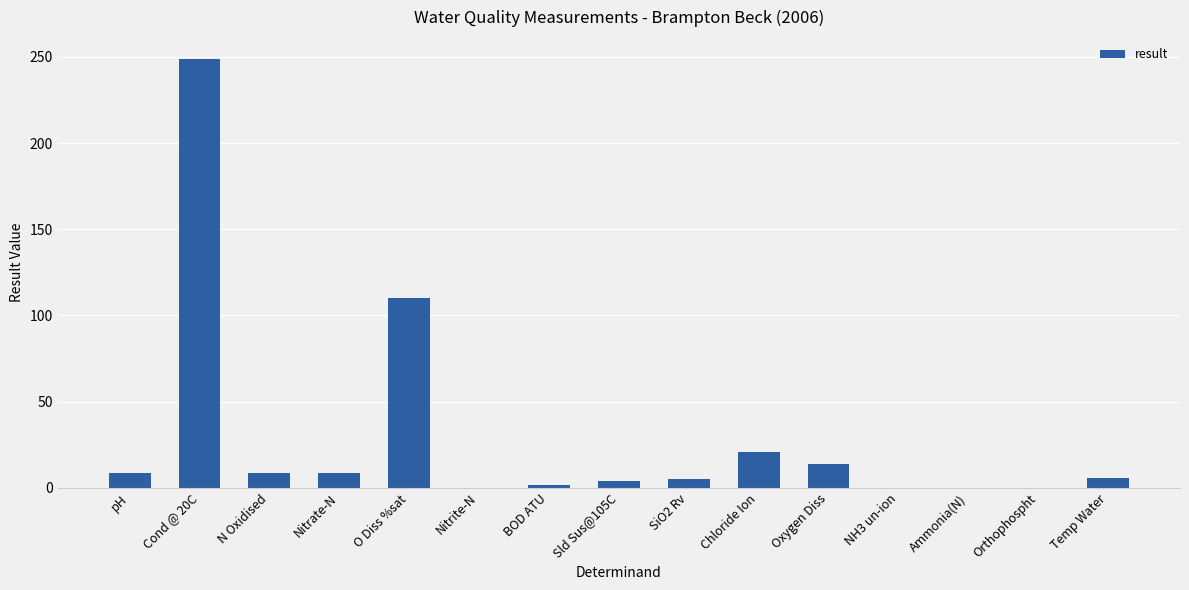

Which has a higher value, Temp Water or Oxygen Diss?

Oxygen Diss